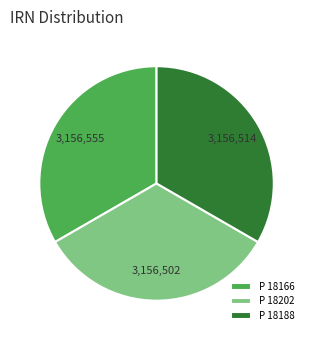

The P 18188 slice represents 33% of the pie. True or false?

True